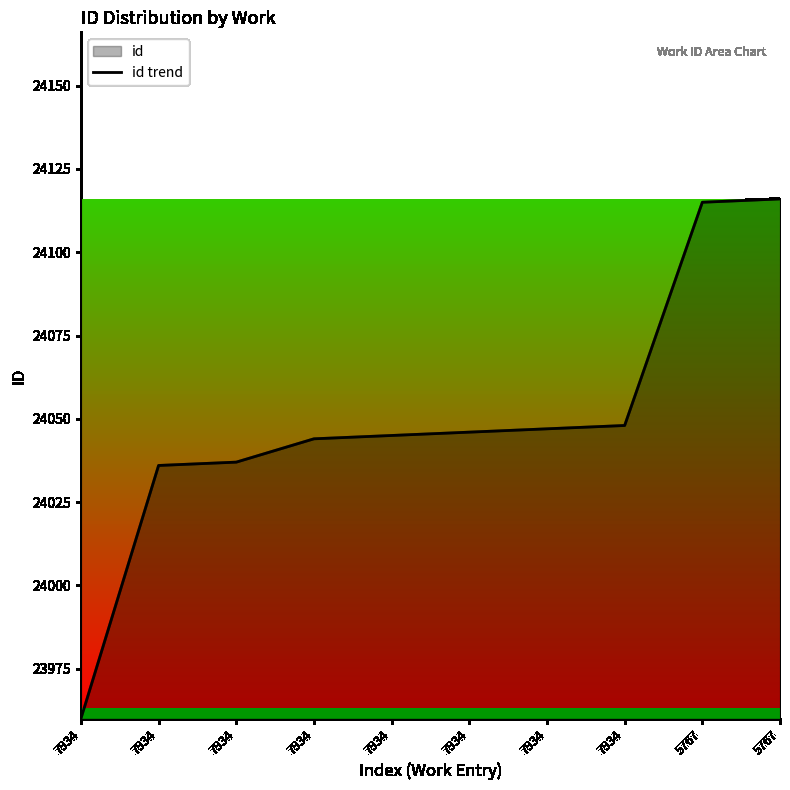

Reading left to right, what are all the values shown in this chart?

7934=23960	7934=24036	7934=24037	7934=24044	7934=24045	7934=24046	7934=24047	7934=24048	5767=24115	5767=24116